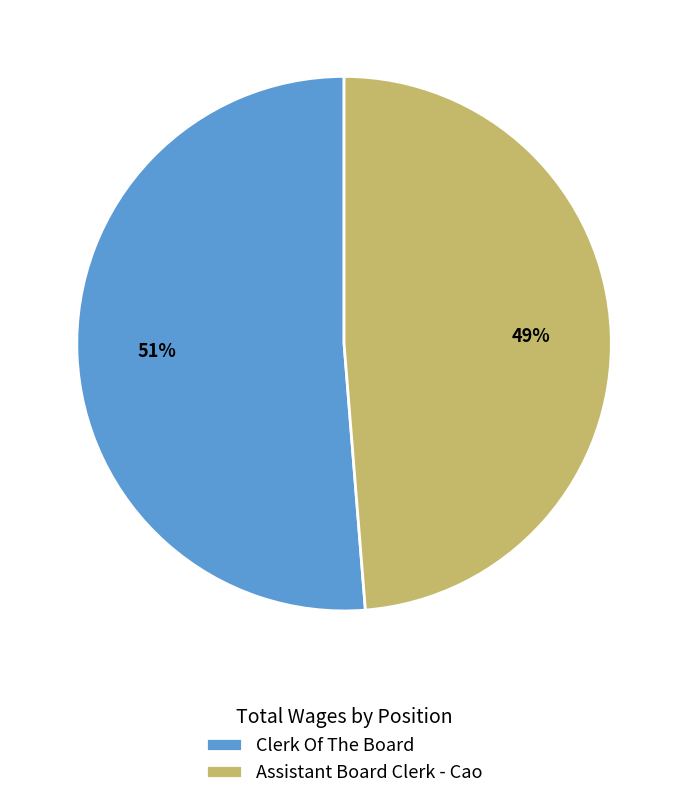

True or false: Assistant Board Clerk - Cao accounts for 49% of the total.

True